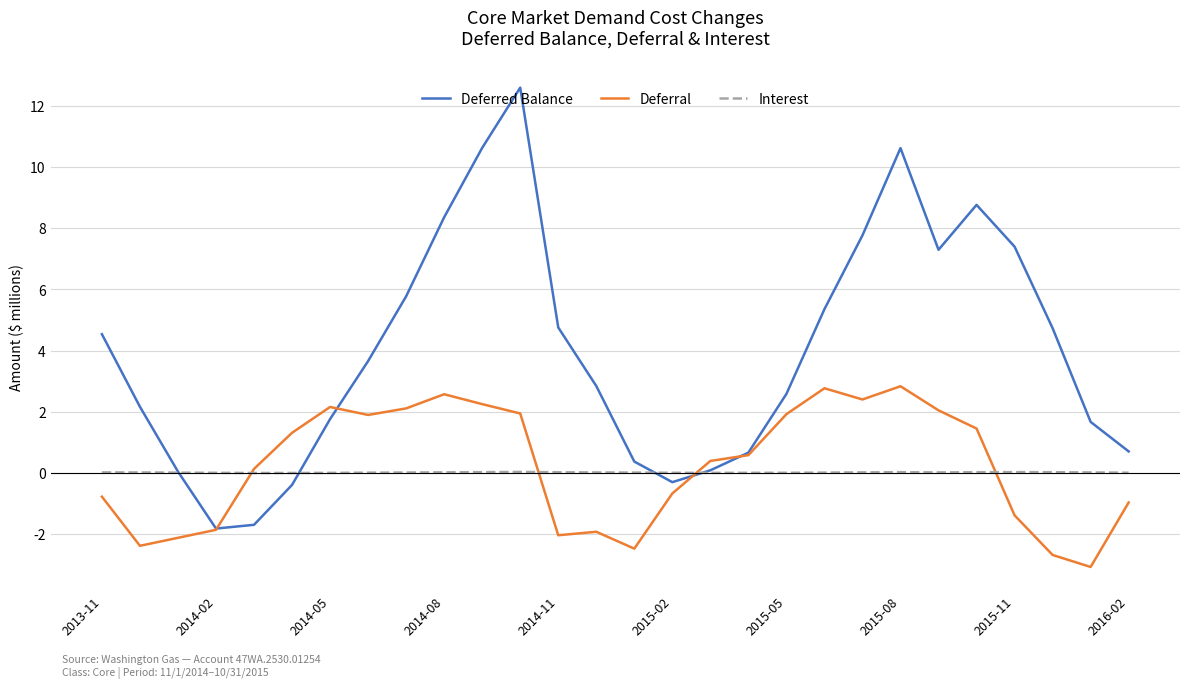

Which series has the largest total across all categories?

Deferred Balance